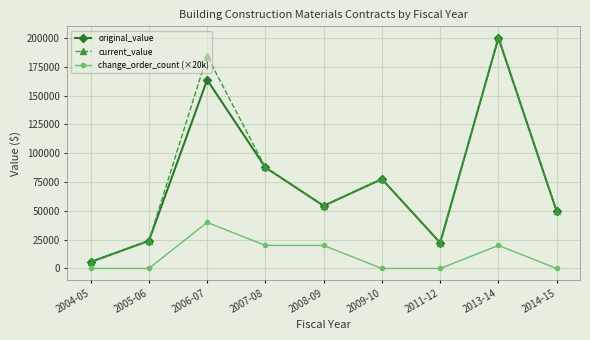

True or false: change_order_count (×20k) and original_value cross at least once.

False